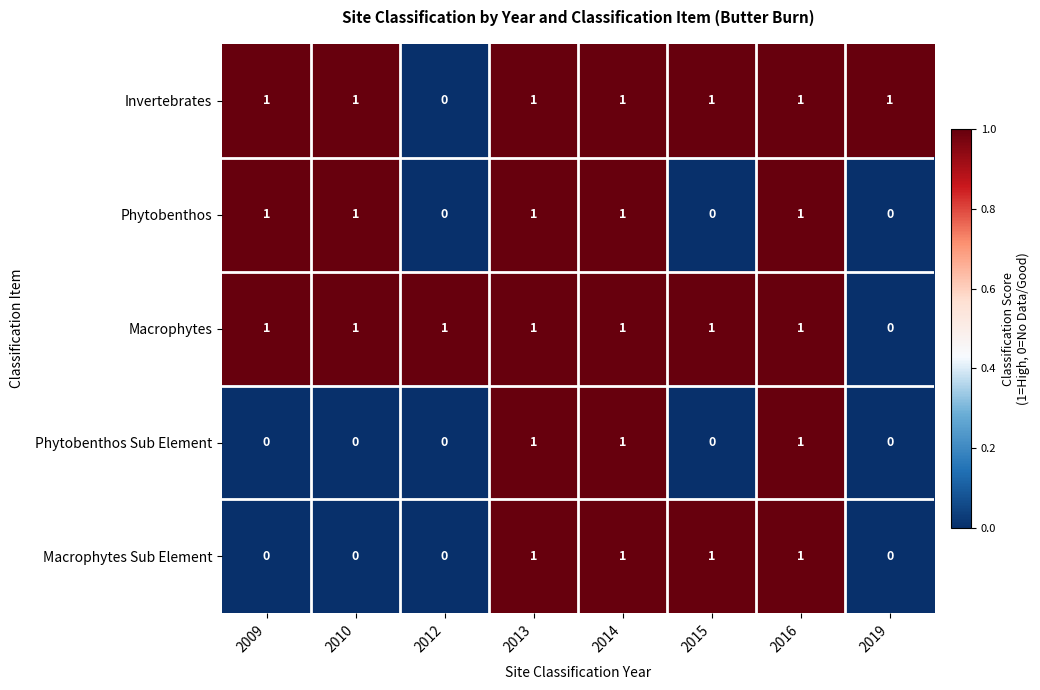

What is the total value across all series at 2013?

5